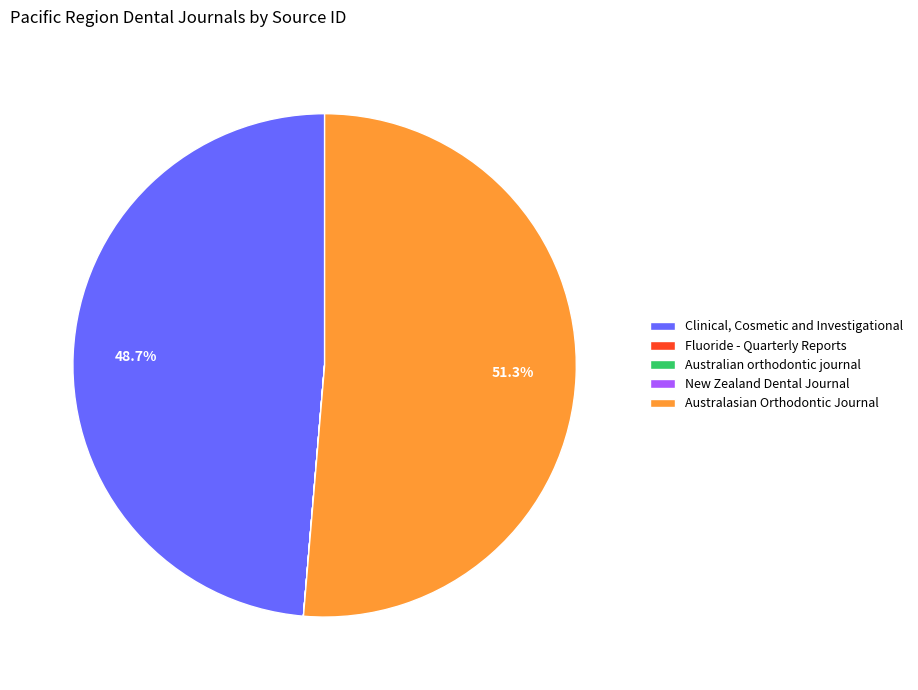

Which category has the biggest portion of the pie?

Australasian Orthodontic Journal